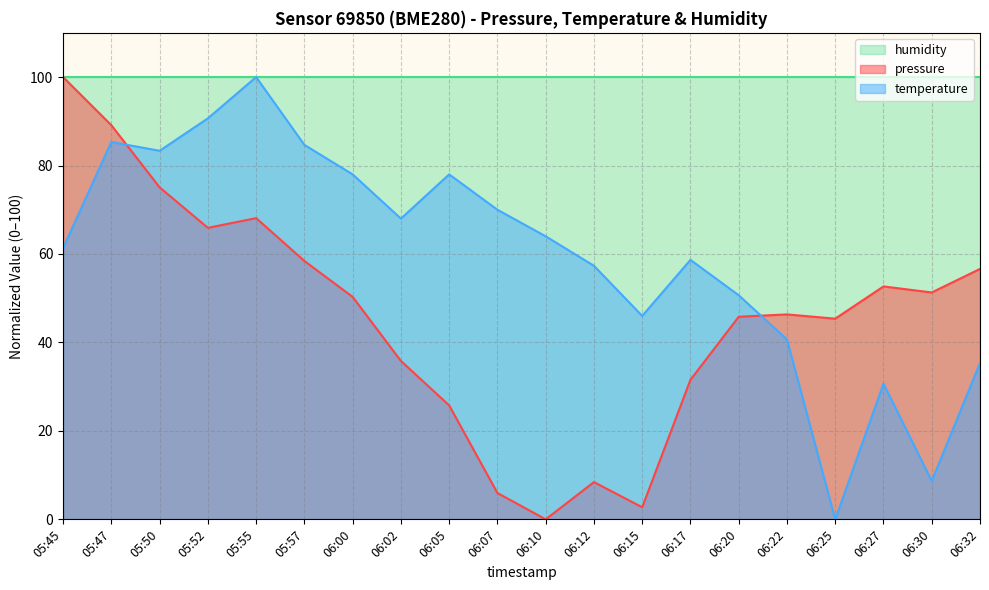

True or false: pressure has a value of 66.7 at 06:25.

False